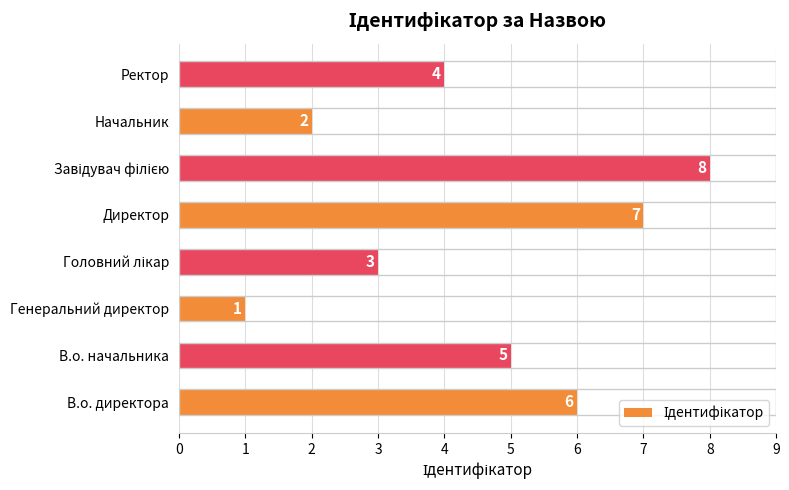

How many data points does each series have?

8